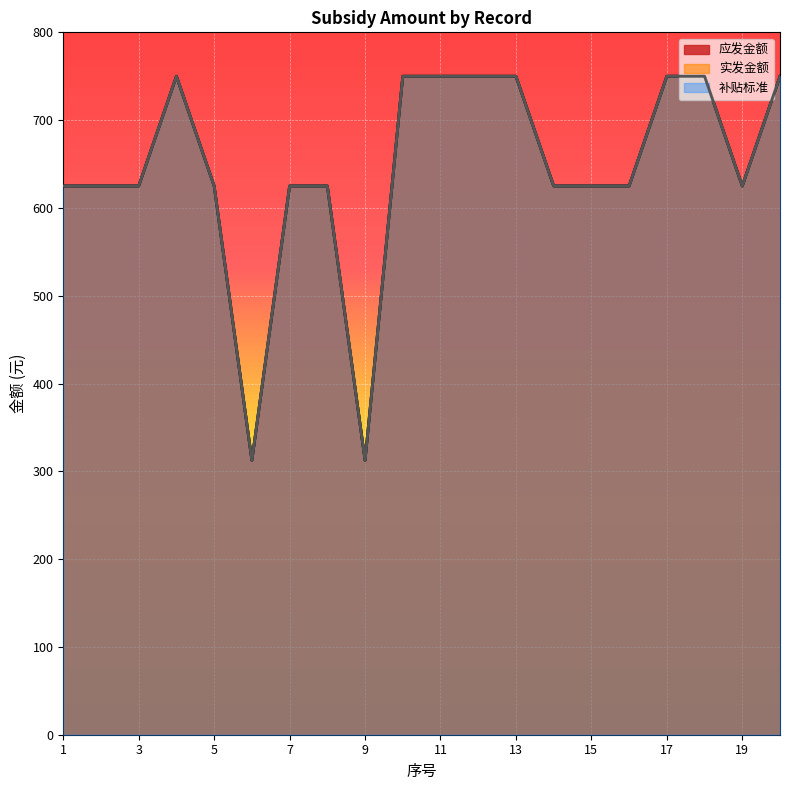

What is the total value across all series at 2?

1875.0